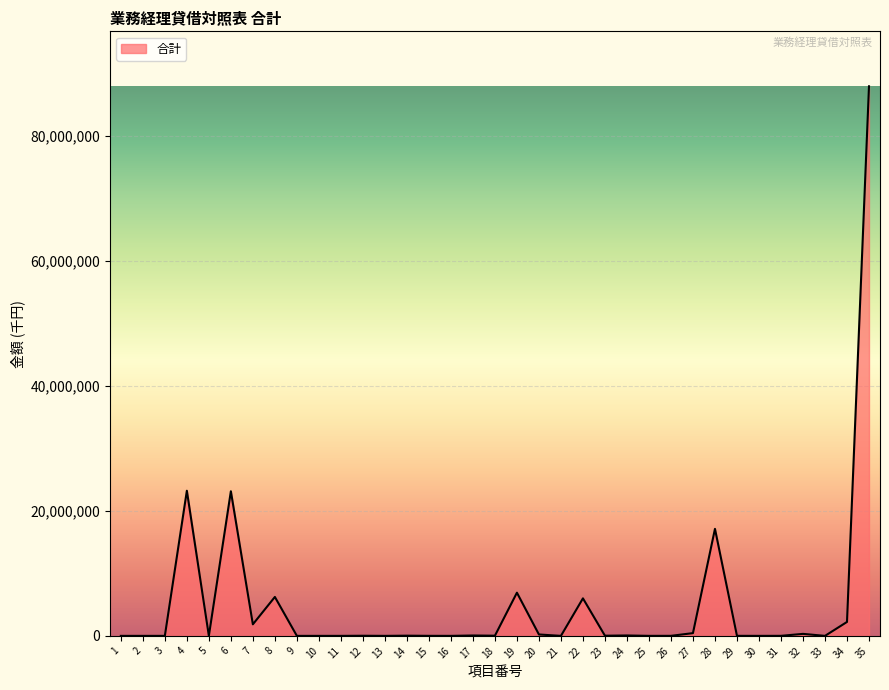

The value at 10 is -44172012. True or false?

False